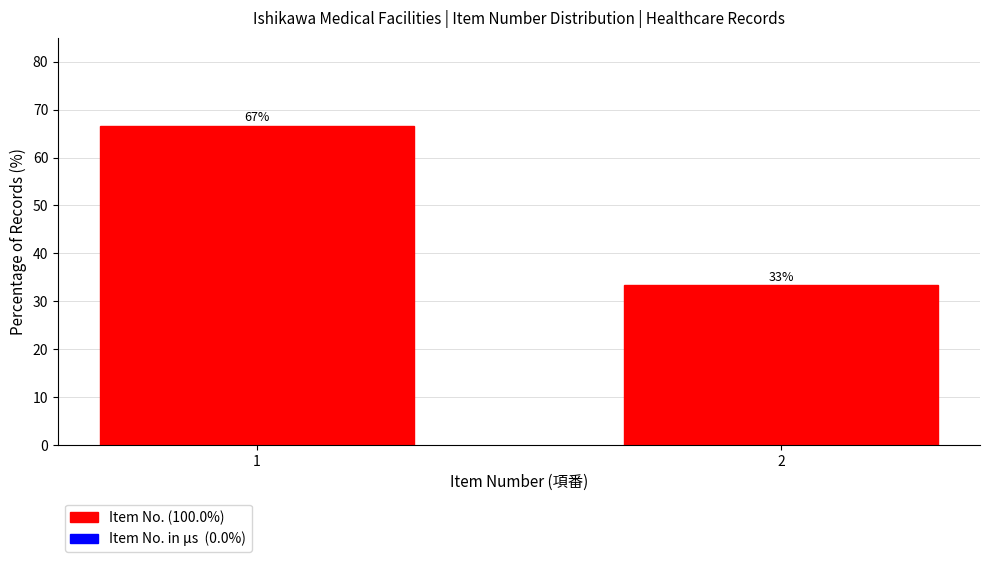

List the labels in order of value, smallest first.

2, 1